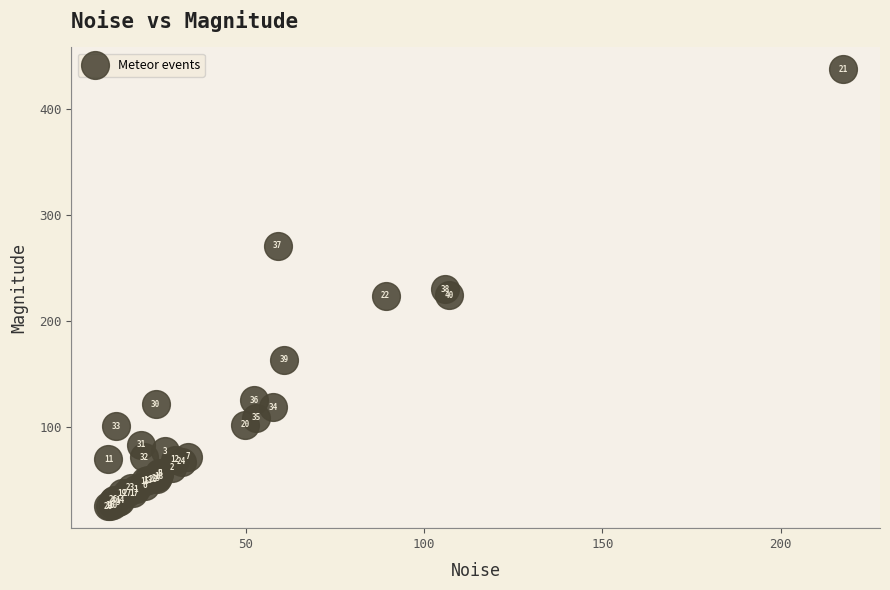

What Y value in the scatter plot is closest to 231?

229.8